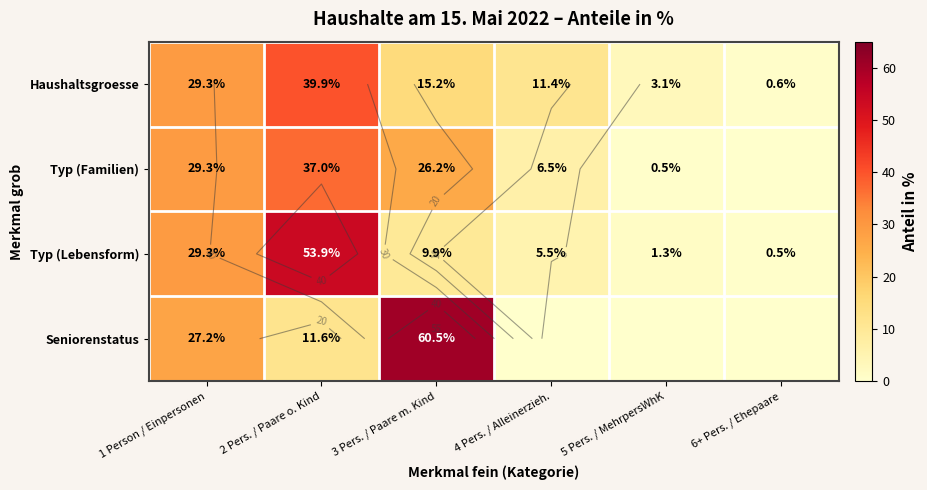

How many values in the Haushaltsgroesse series exceed 15?

3